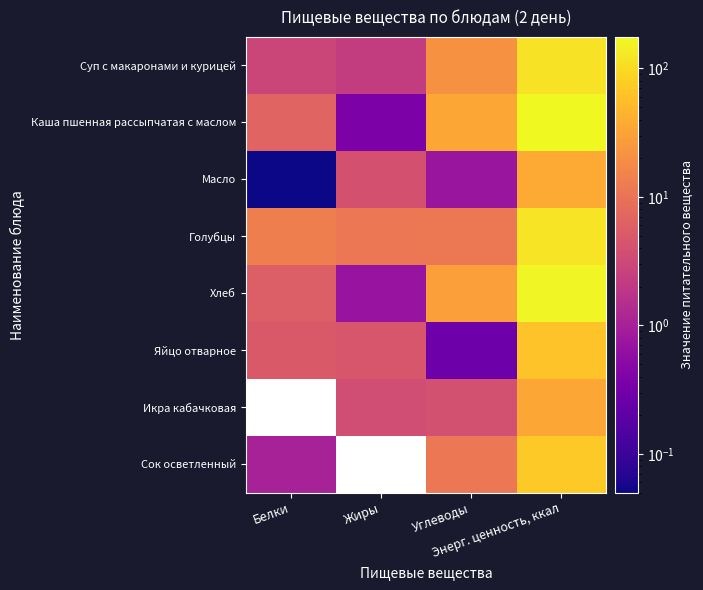

What is the minimum value shown in the chart?

0.1